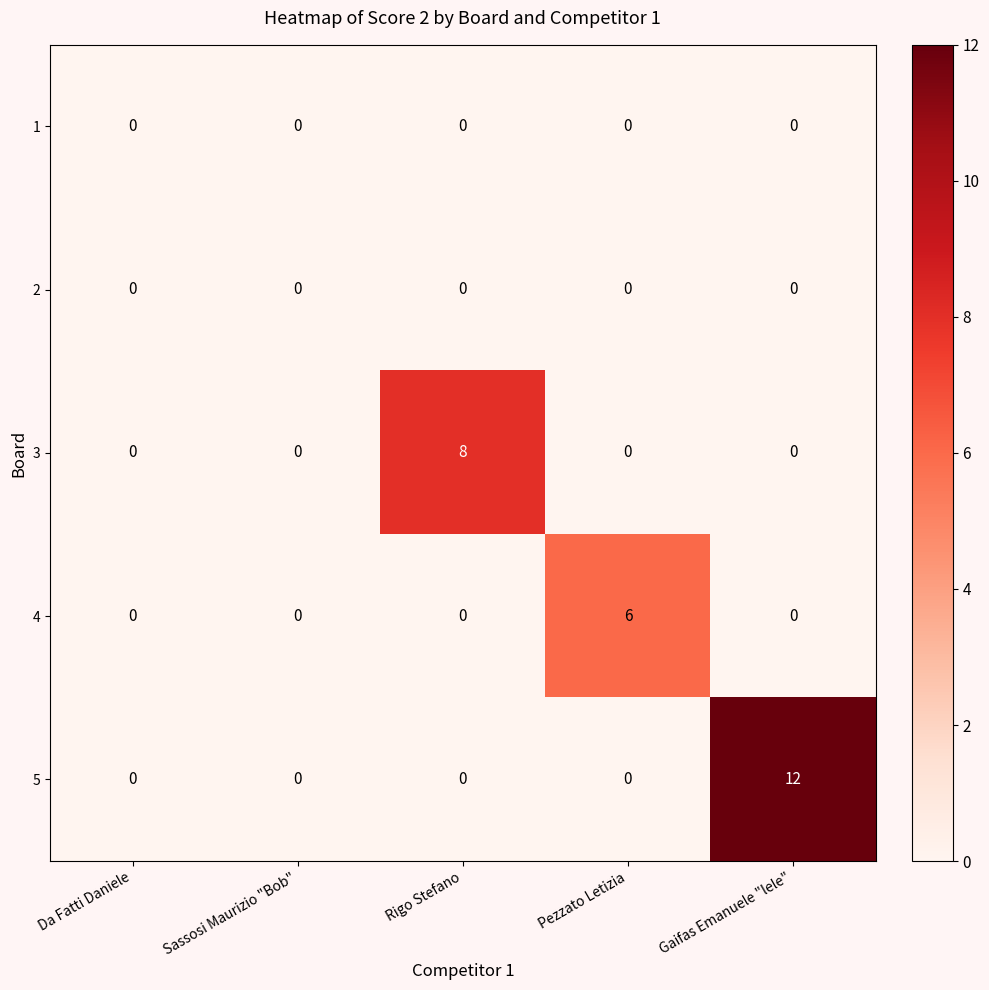

True or false: 3 has a value of -3 at Pezzato Letizia.

False